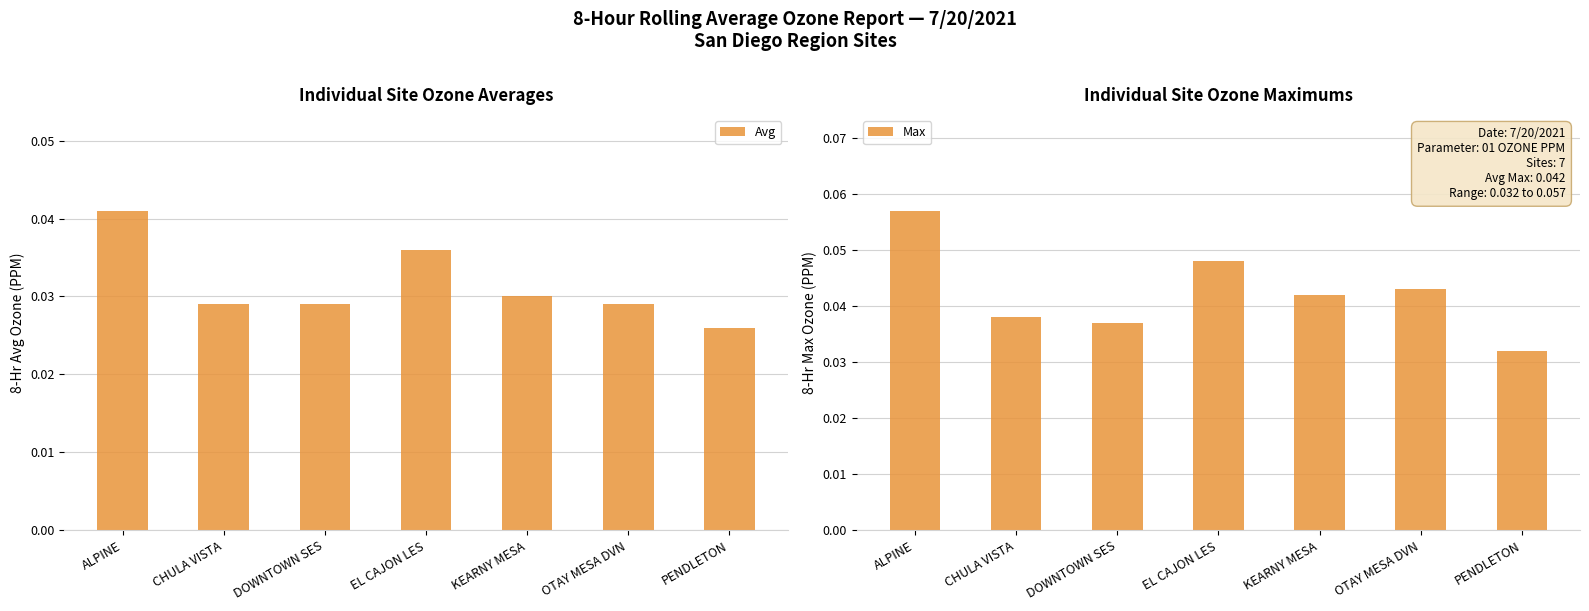

What are all the series names shown in the legend?

Avg, Max